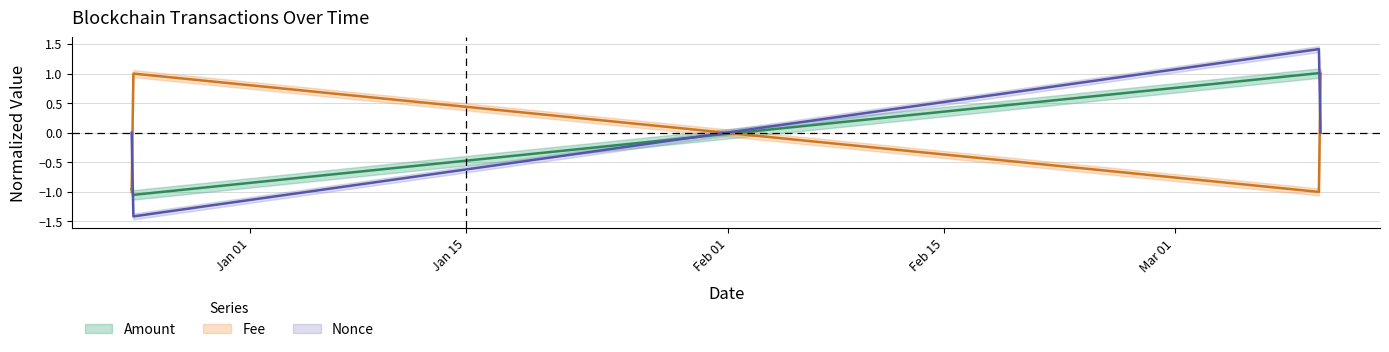

Is the value of Fee at 2023-12-24 10:24:00 greater than the value of Amount at 2023-12-24 07:45:00?

Yes